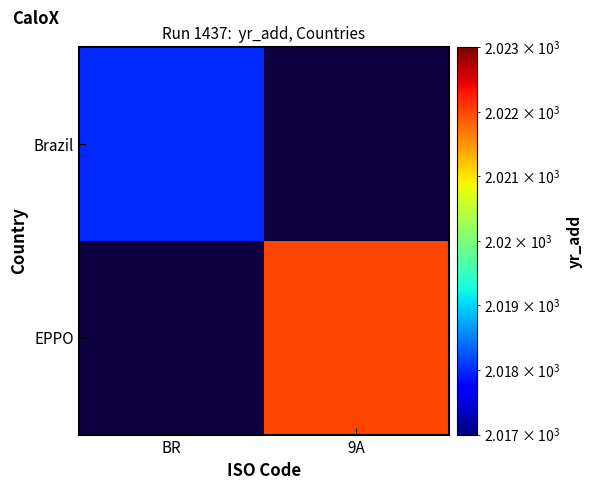

True or false: Brazil has a value of 3104.3 at BR.

False